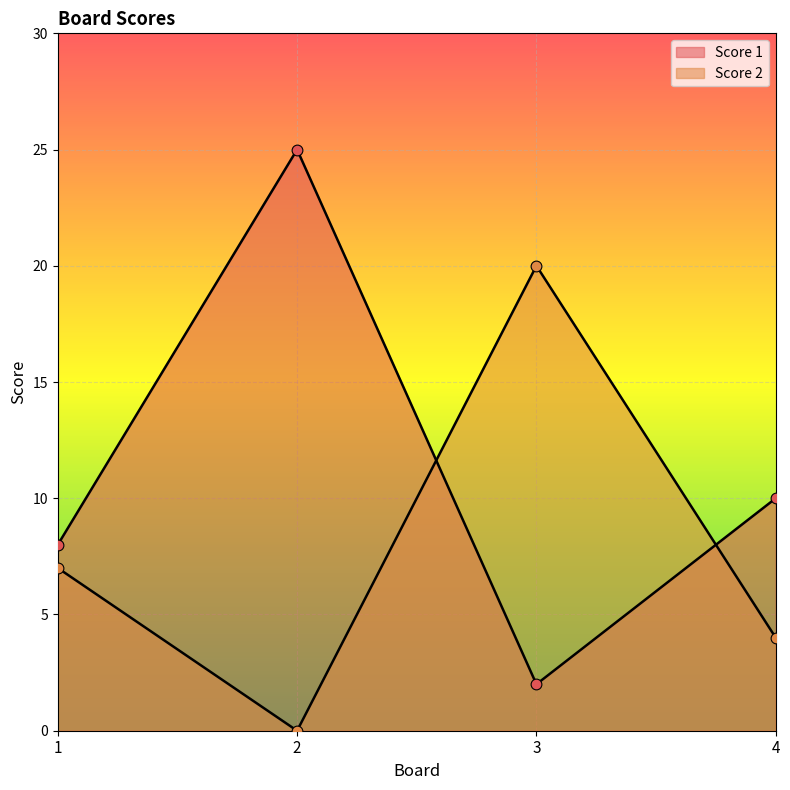

Is the value of Score 2 at 4 greater than the value of Score 1 at 3?

Yes